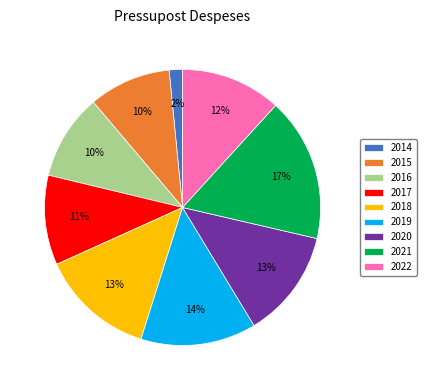

Is the sum of 2015 and 2017 greater than half?

No